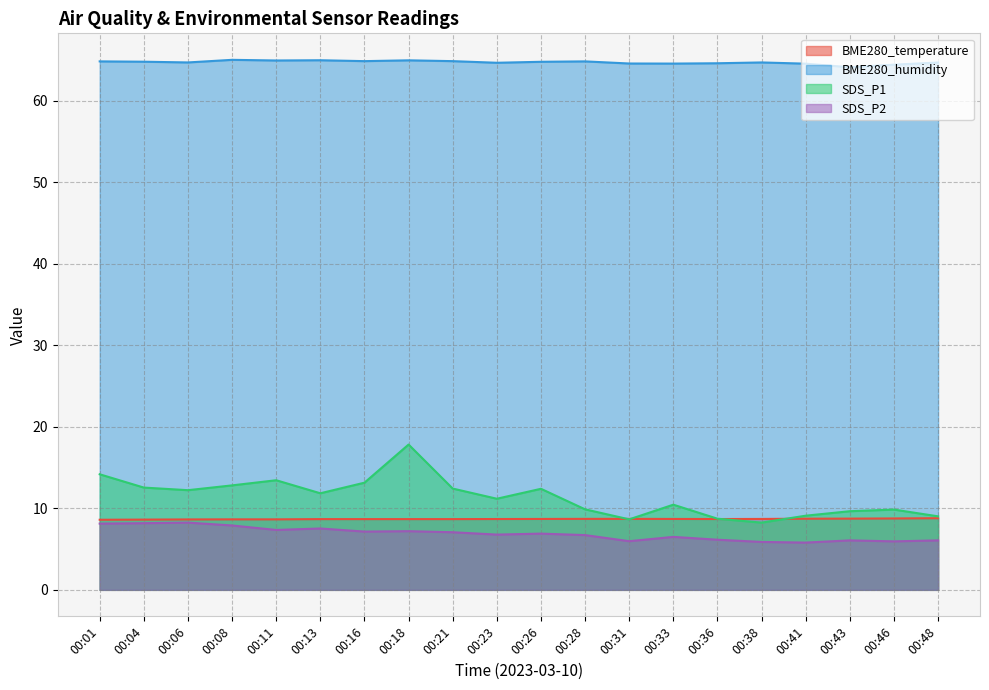

What is the highest value of the BME280_humidity series?

65.0